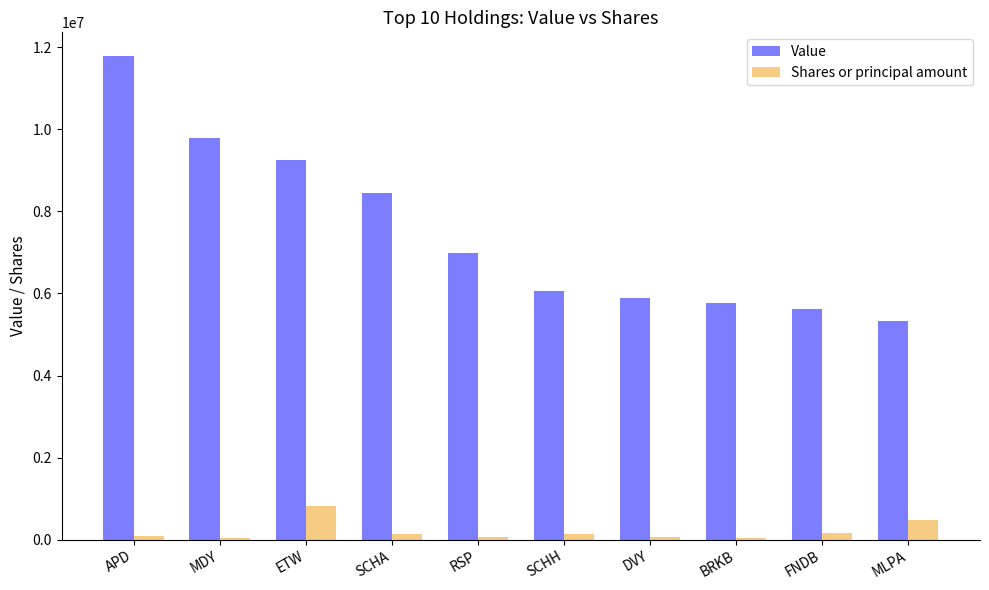

Between APD and SCHA, which series saw the biggest shift?

Value